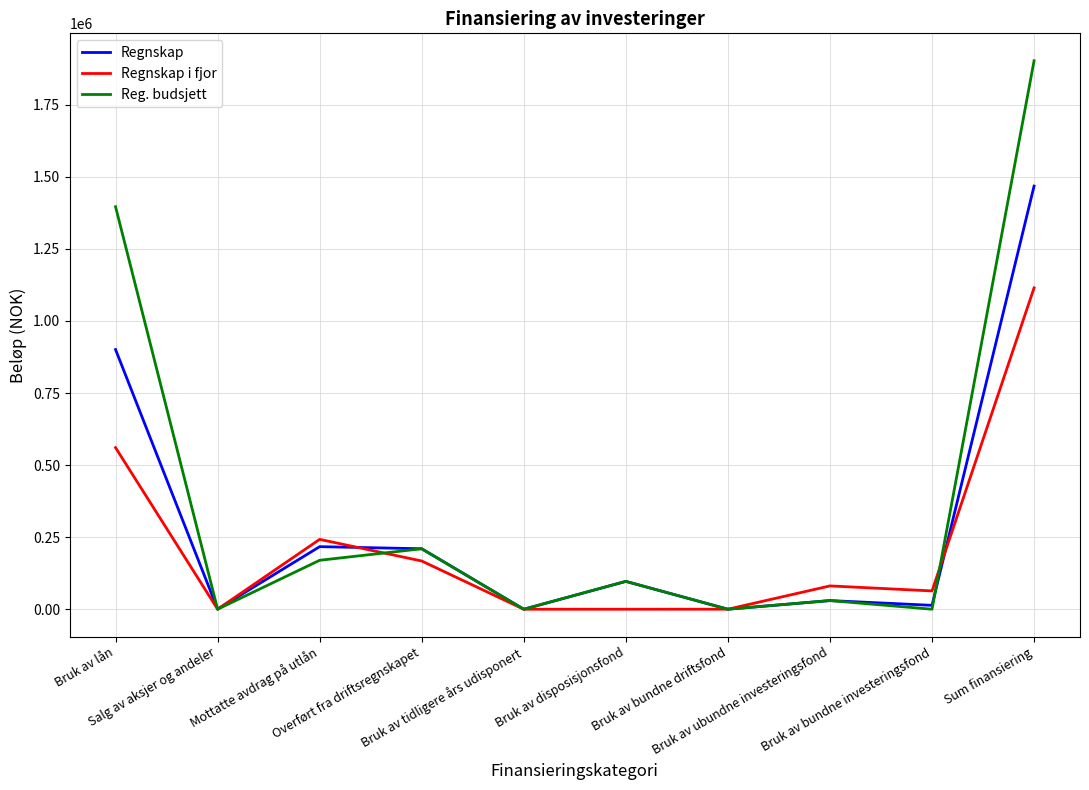

List the series in order of their peak value, highest first.

Reg. budsjett, Regnskap, Regnskap i fjor